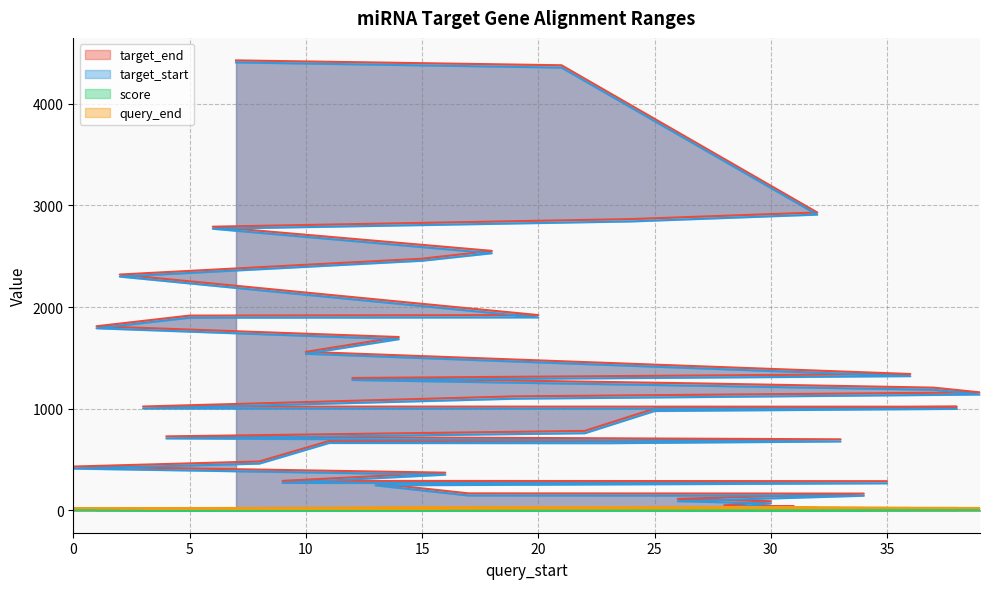

The query_end series shows 11.5 at 1. True or false?

False